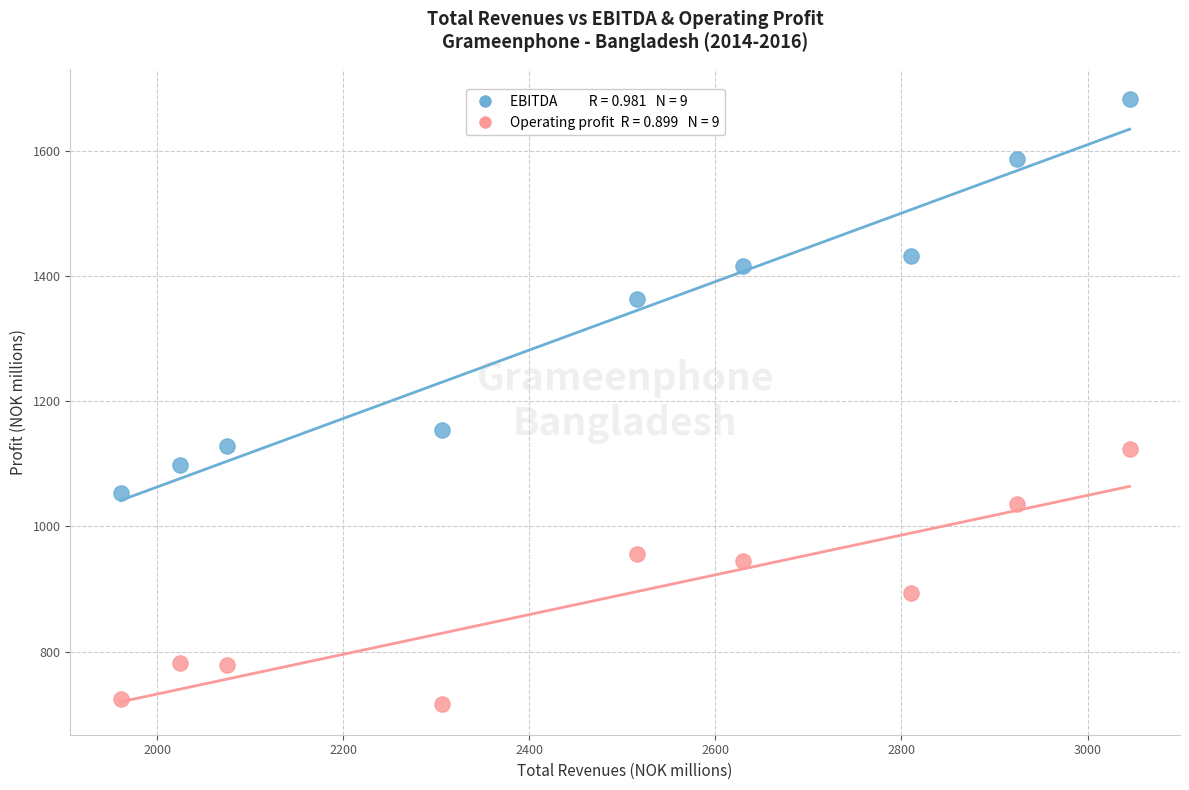

Across all data points, what is the range of Y values (max minus min)?

967.2